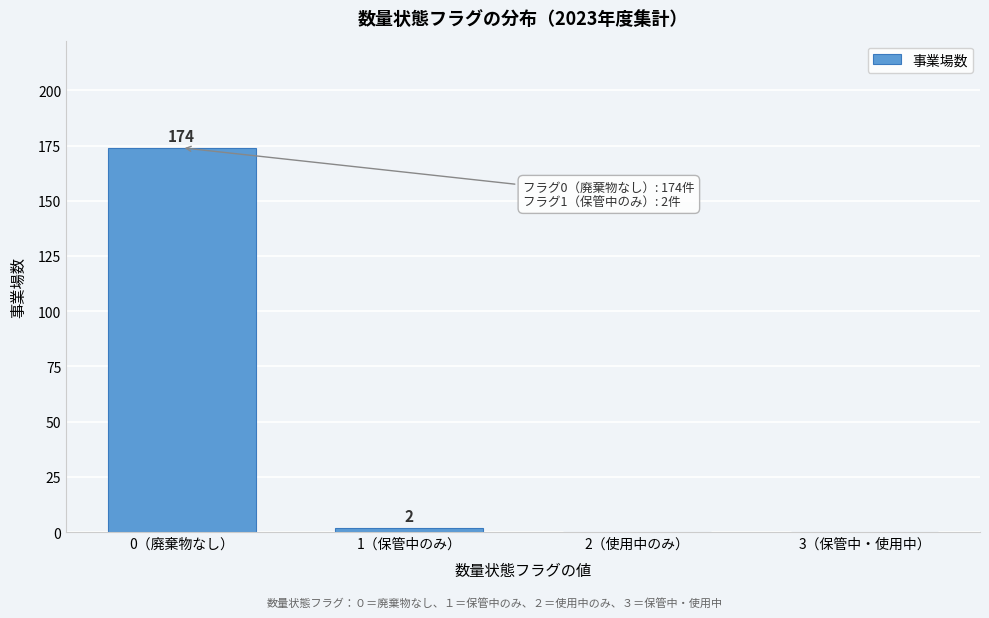

Reading left to right, what are all the values shown in this chart?

0（廃棄物なし）=174	1（保管中のみ）=2	2（使用中のみ）=0	3（保管中・使用中）=0